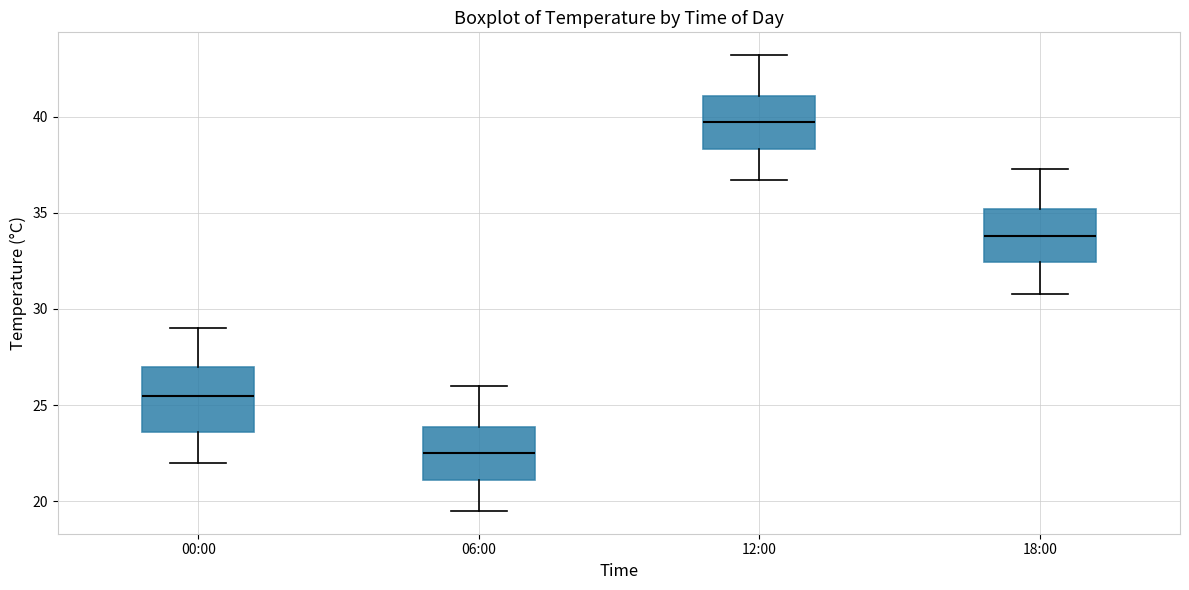

Where does the median line of the box for 18:00 sit on the y-axis? The values are not printed on the chart, so give them approximately, as read against the axis.

34.0